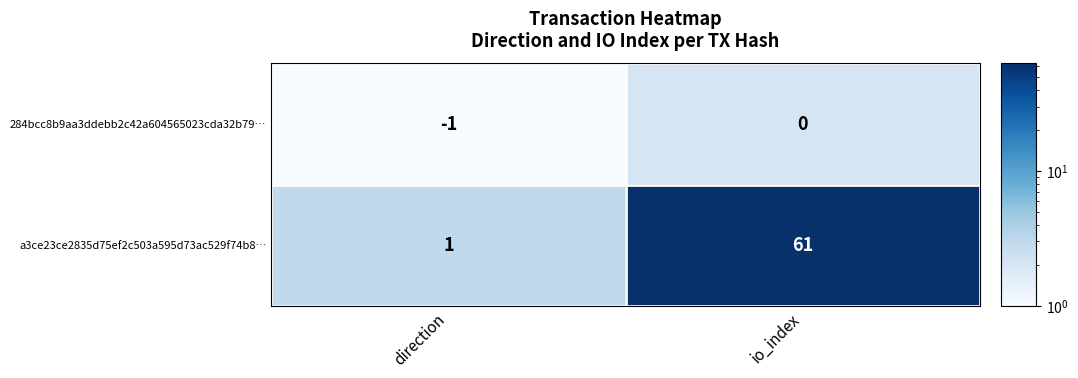

Reading left to right, list all the values displayed in this chart.

284bcc8b9aa3ddebb2c42a604565023cda32b79…: direction=-1	io_index=0
a3ce23ce2835d75ef2c503a595d73ac529f74b8…: direction=1	io_index=61